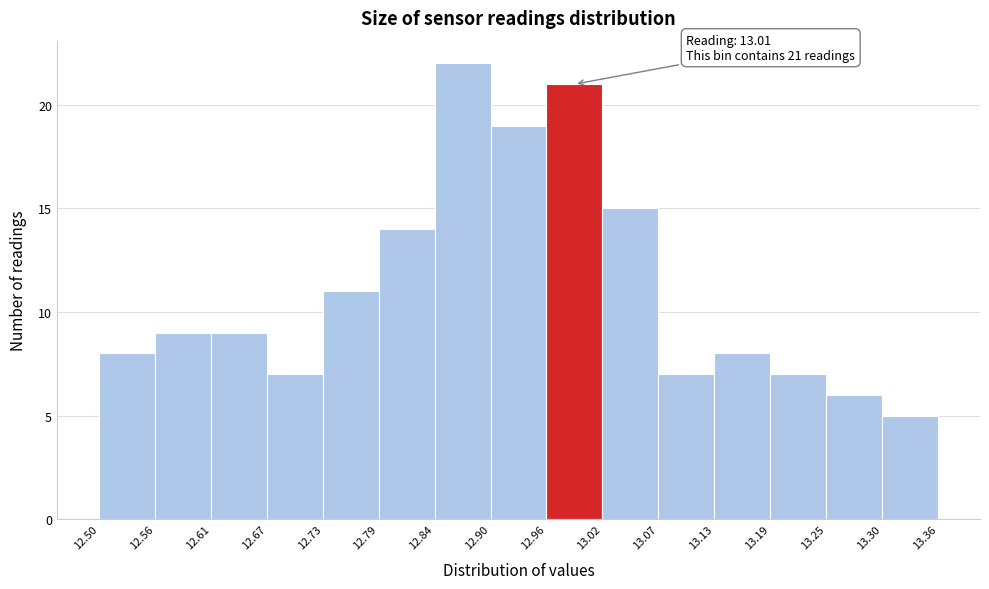

Which range on the x-axis has the tallest bar?

12.84 to 12.90